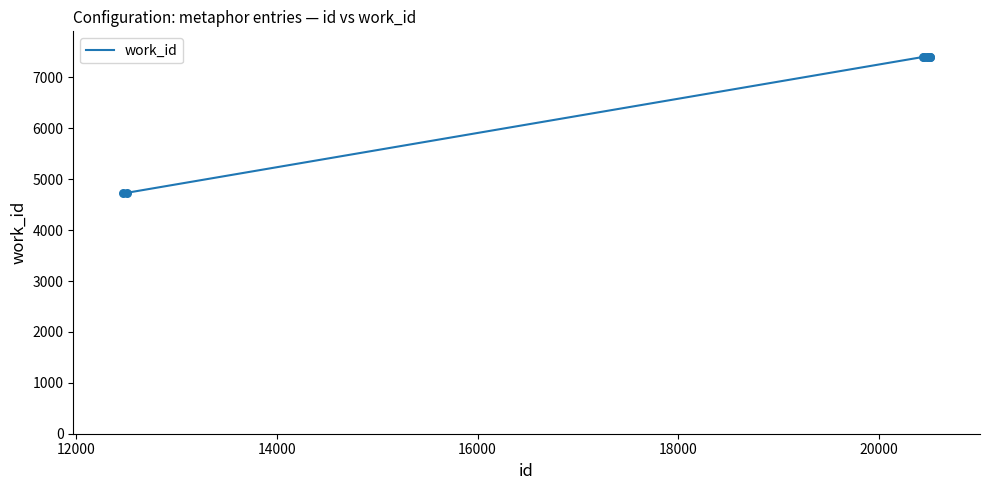

What is the smallest value displayed?

4727